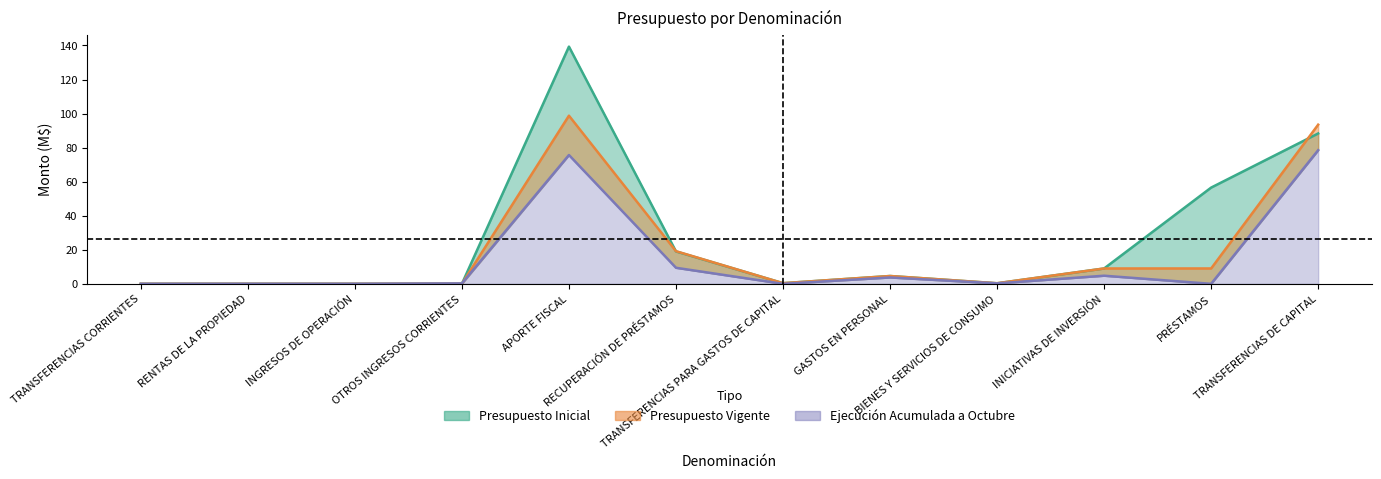

Which category has the highest value in the Ejecución Acumulada a Octubre series?

TRANSFERENCIAS DE CAPITAL